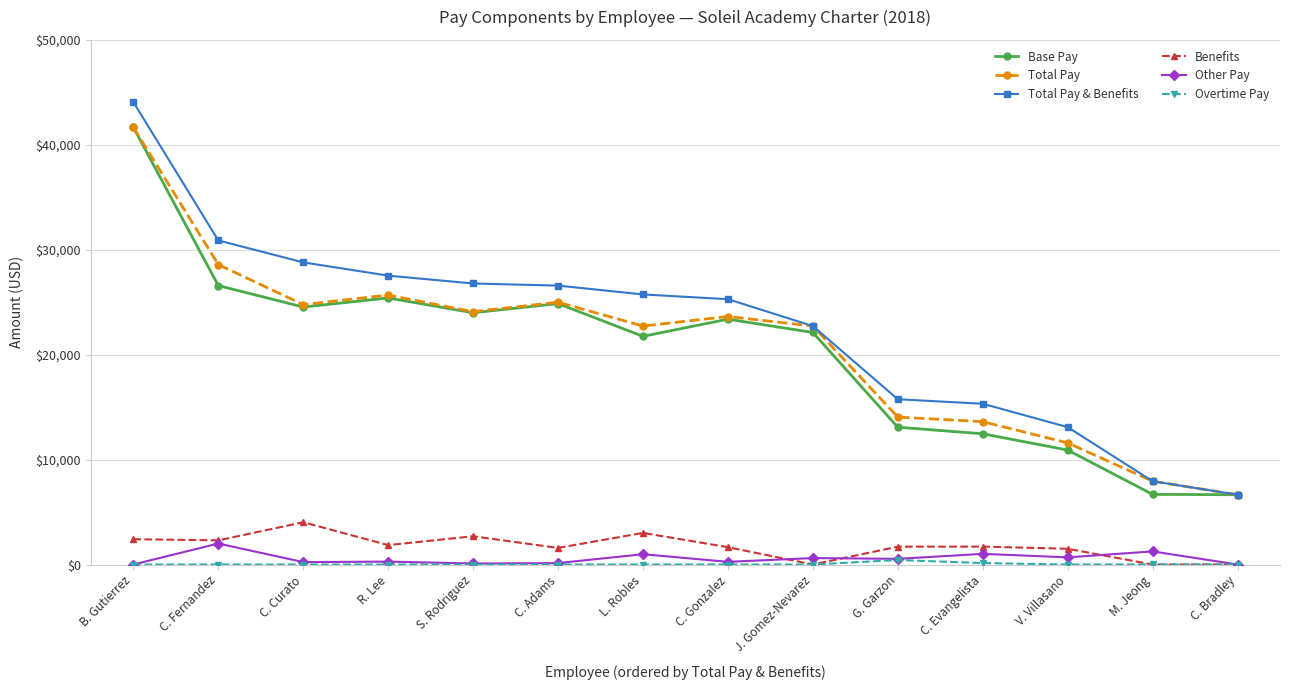

What is the label of the 13th point from the right?

C. Fernandez